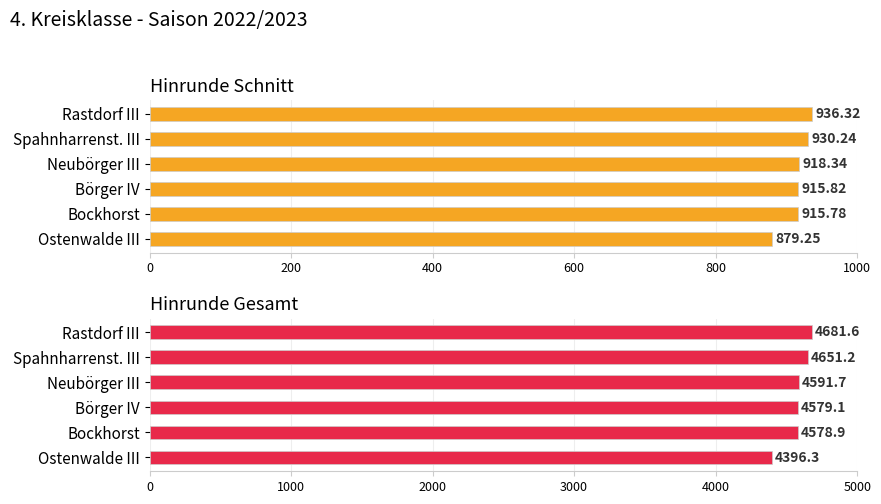

How many bars are there in each group?

2